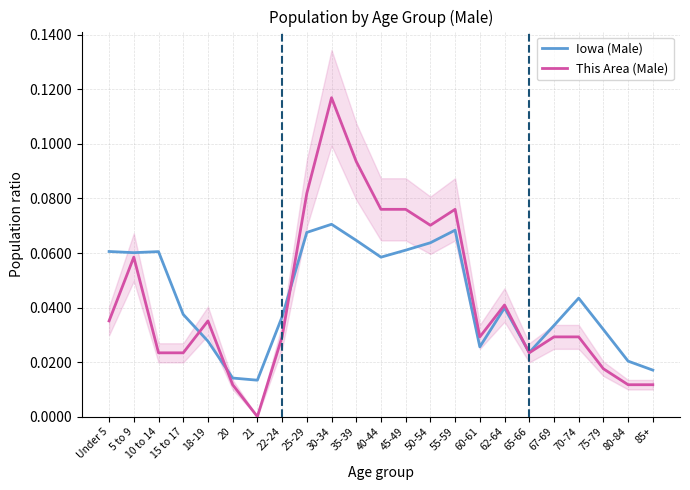

Between 62-64 and 75-79, which series saw the biggest shift?

This Area (Male)